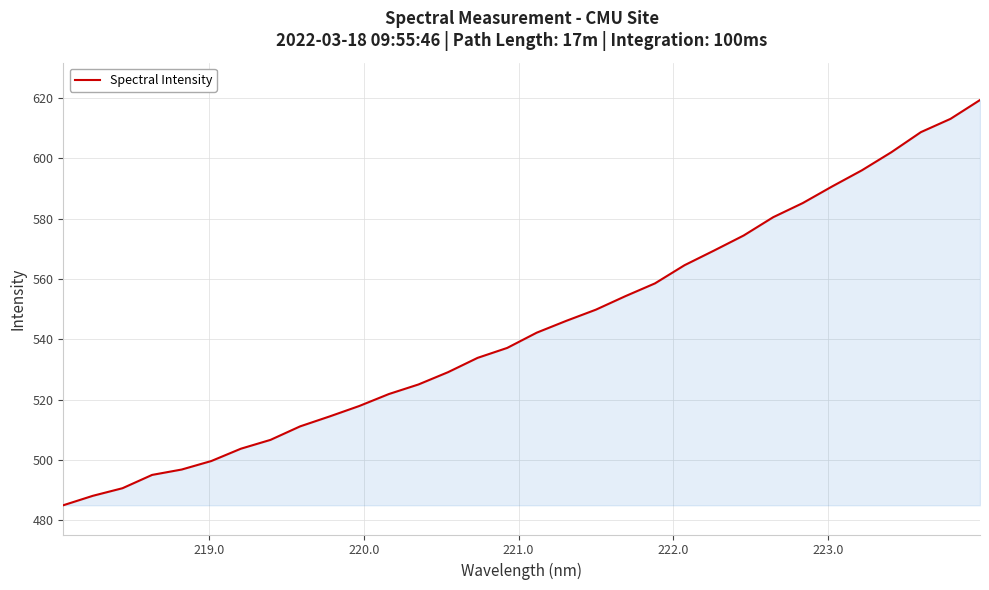

What is the difference between the second highest and minimum values?

128.1